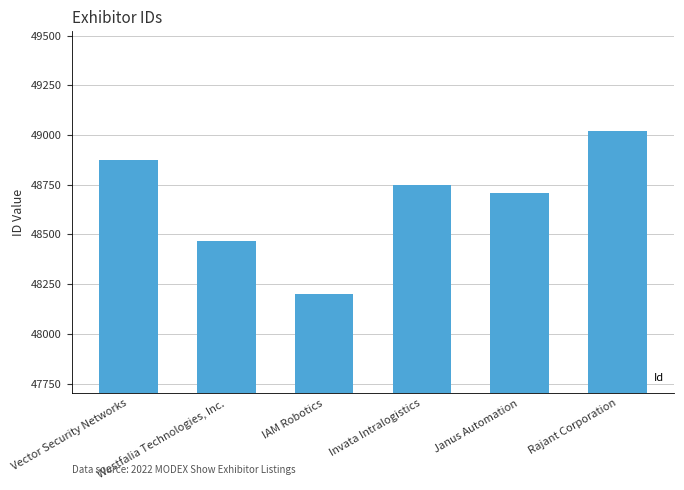

Where is the data nearest to the value 48611?

Janus Automation